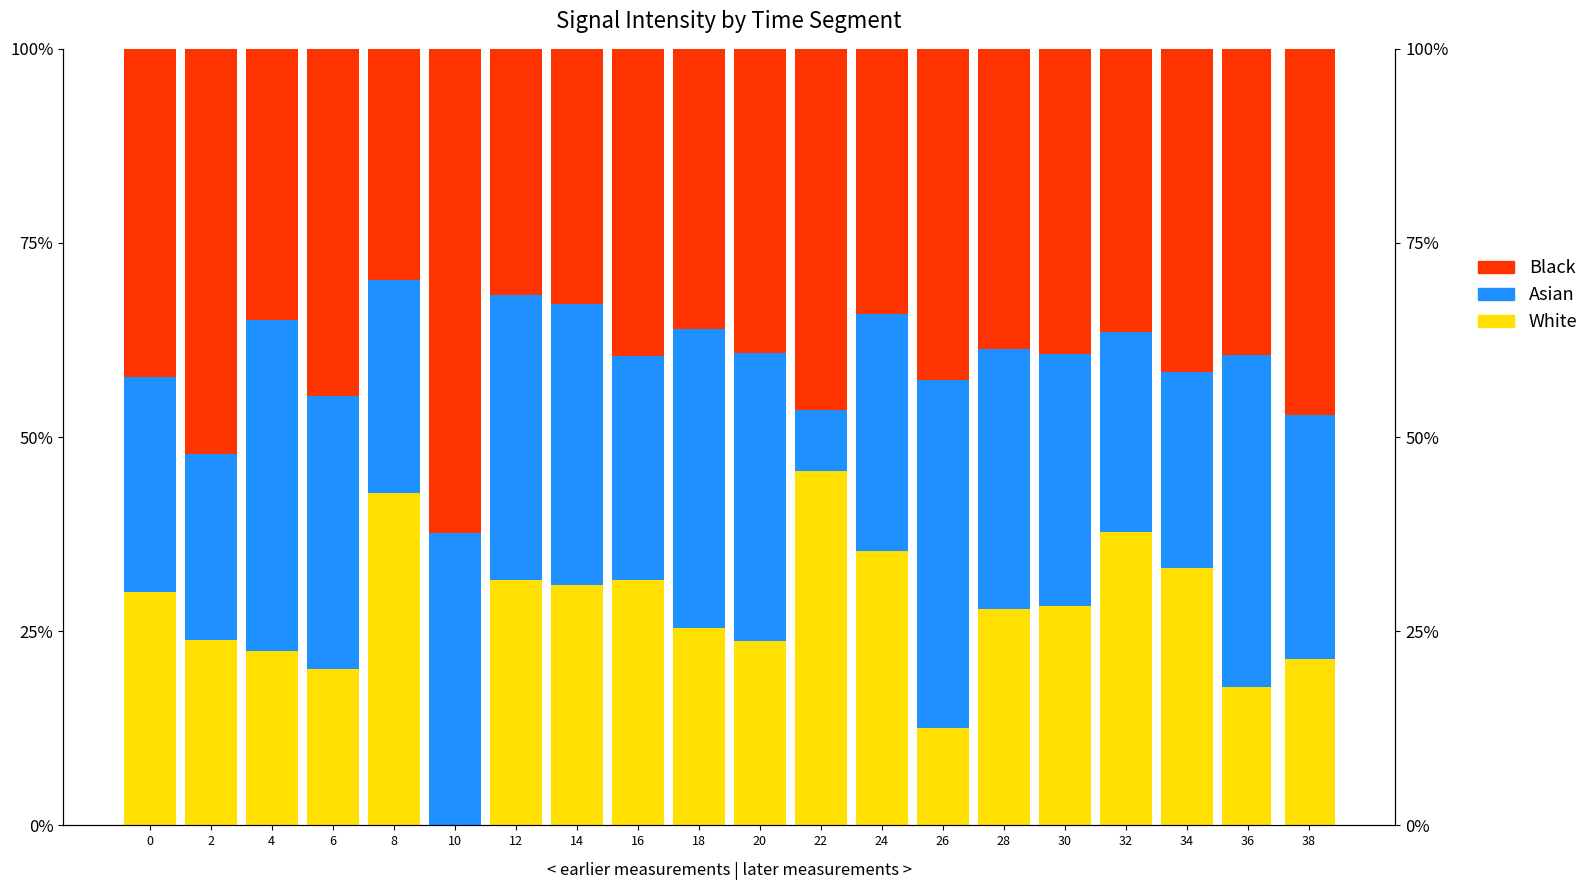

What is the difference between the maximum and minimum values in the Black series?

32.5